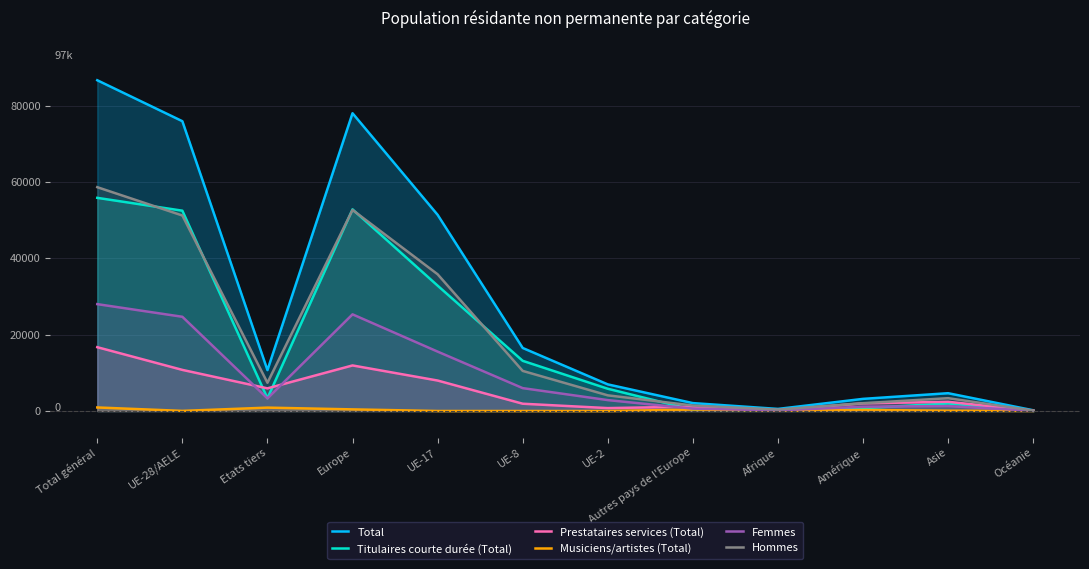

How many data points does each series have?

12